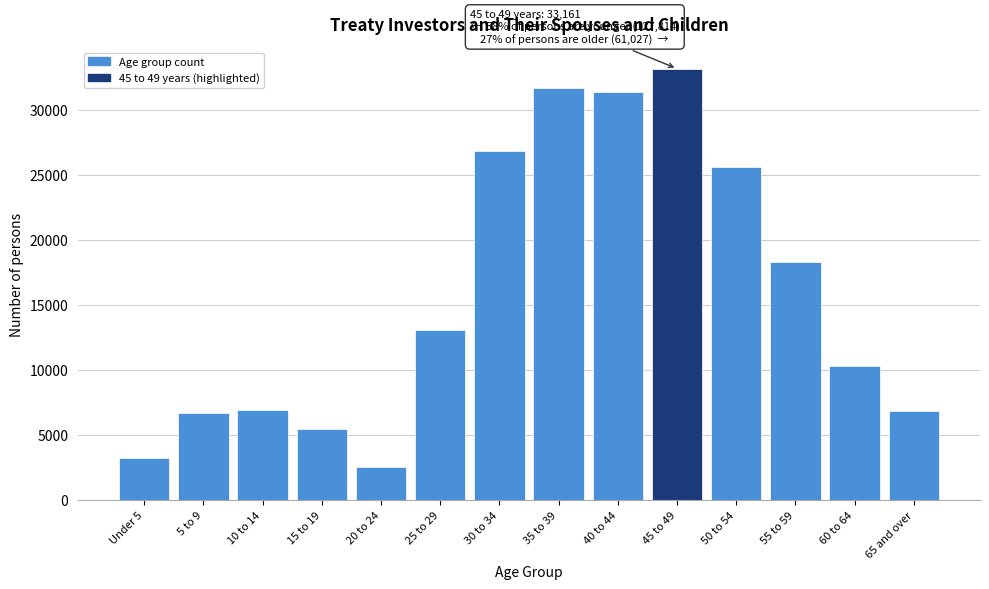

Where is the data nearest to the value 17856?

55 to 59